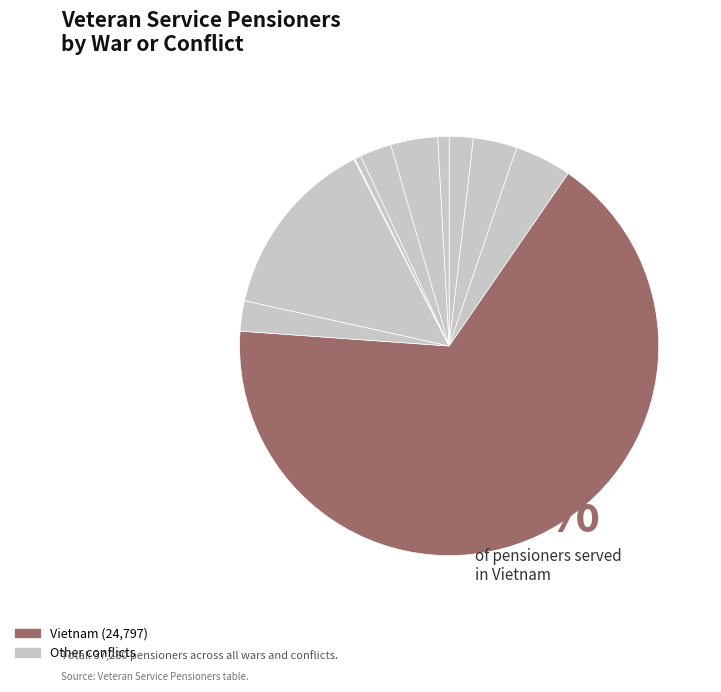

Count the number of slices in the pie.

12